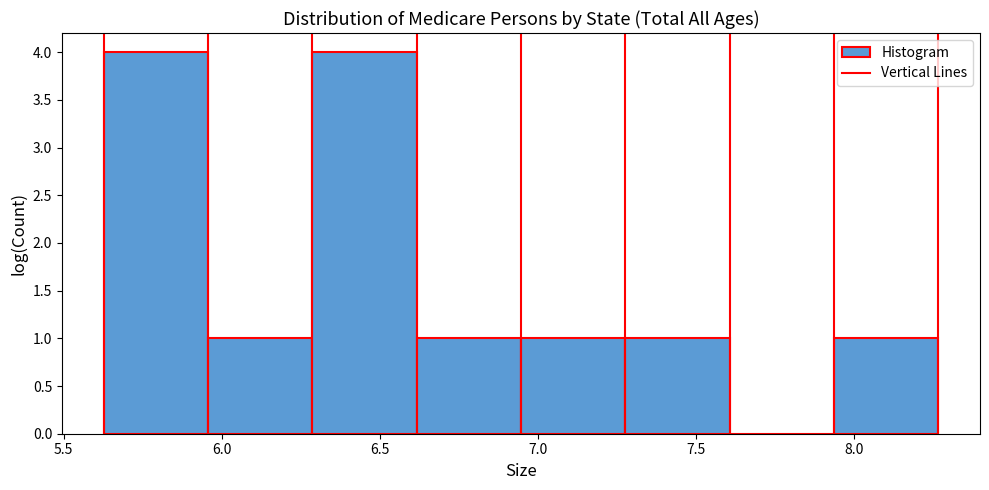

Reading left to right, transcribe this chart: for each bar, give the range it covers on the x-axis and its height. Neither the bar edges nor the heights are printed on the chart, so give them approximately, as read against the axes.

5.65 to 5.95: 4
5.95 to 6.30: 1
6.30 to 6.60: 4
6.60 to 6.95: 1
6.95 to 7.30: 1
7.30 to 7.60: 1
7.60 to 7.95: 0
7.95 to 8.25: 1